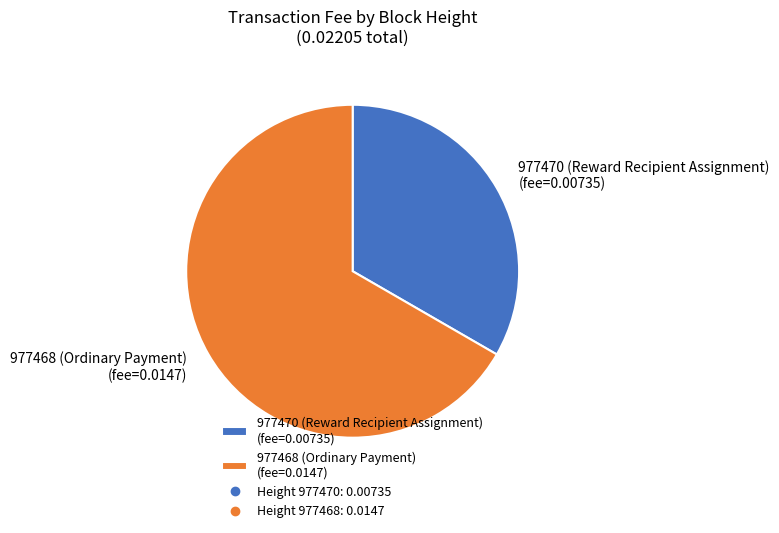

Is the sum of 977468 (Ordinary Payment) (fee=0.0147) and 977470 (Reward Recipient Assignment) (fee=0.00735) greater than half?

Yes